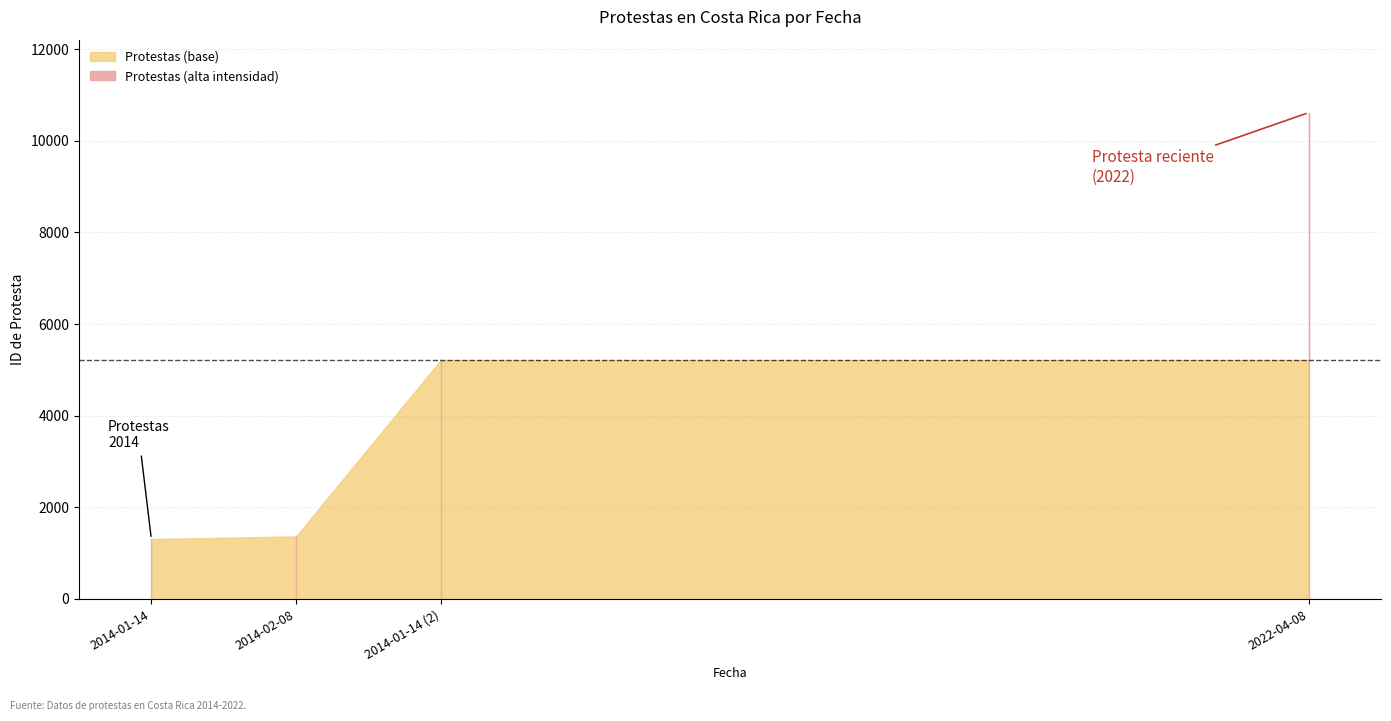

Which has a higher value, 2014-01-14 or 2014-02-08?

2014-02-08